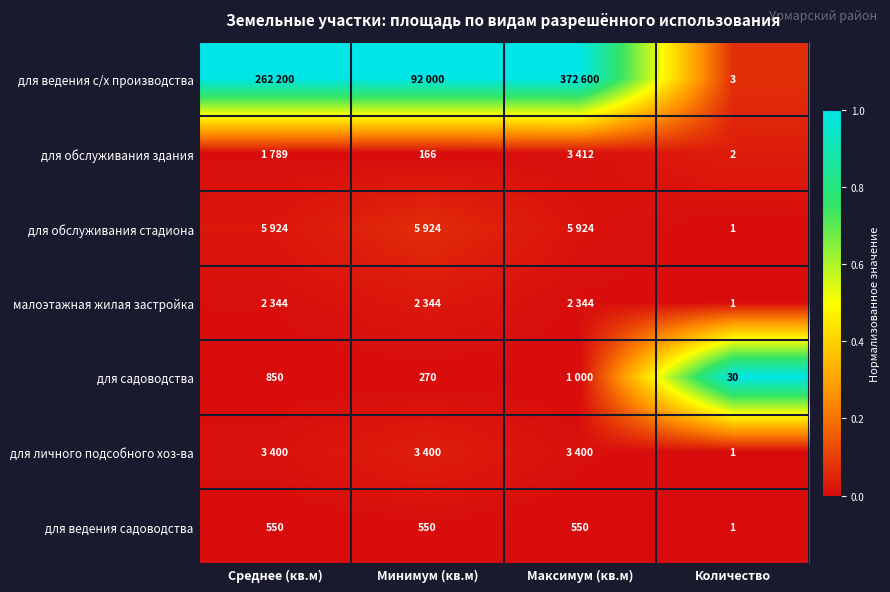

True or false: для обслуживания здания has a value of 0.0 at Минимум (кв.м).

False